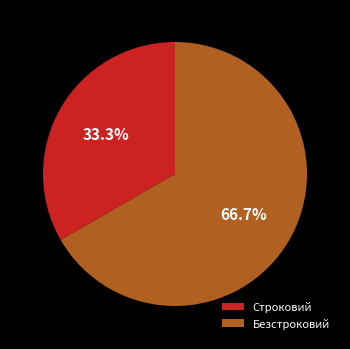

To the nearest percent, what percentage of the pie is Безстроковий?

67%